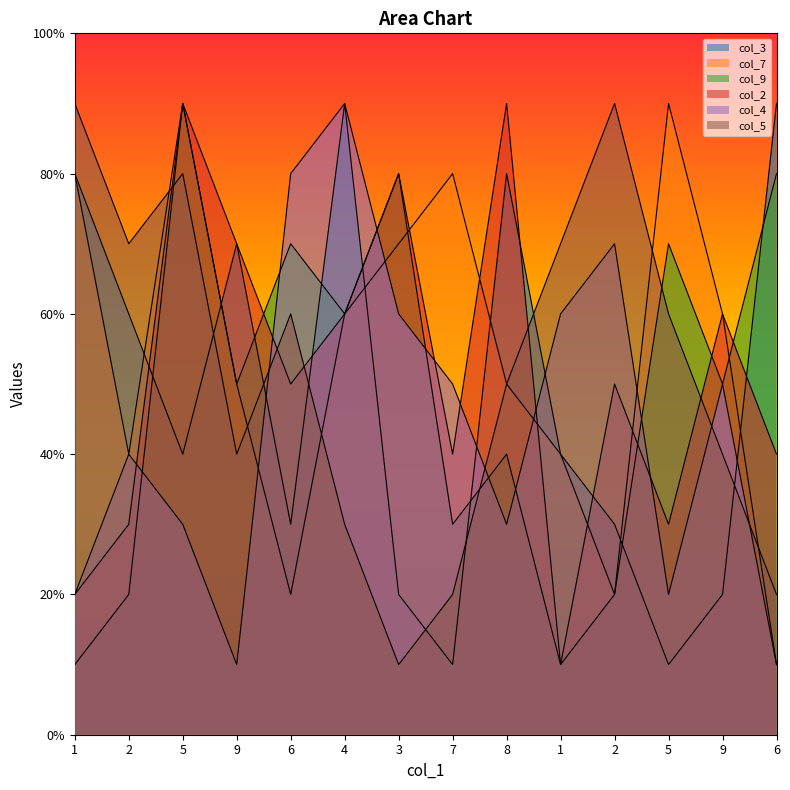

Where does the col_2 series first go above 5?

5